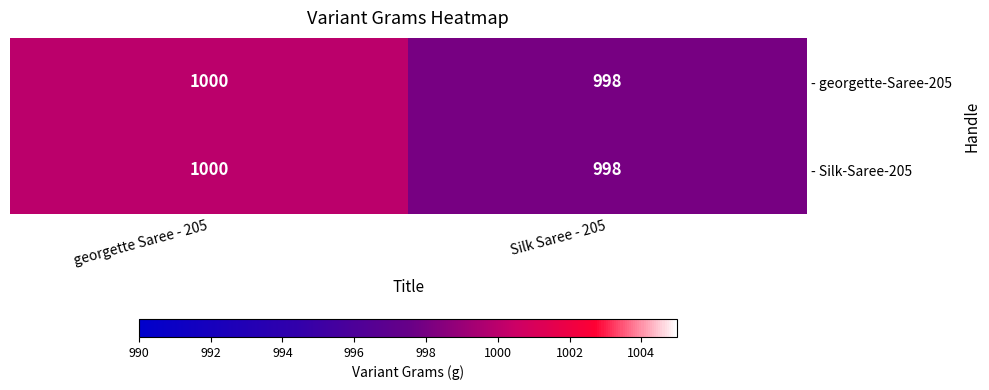

What is the average value of the - georgette-Saree-205 series?

999